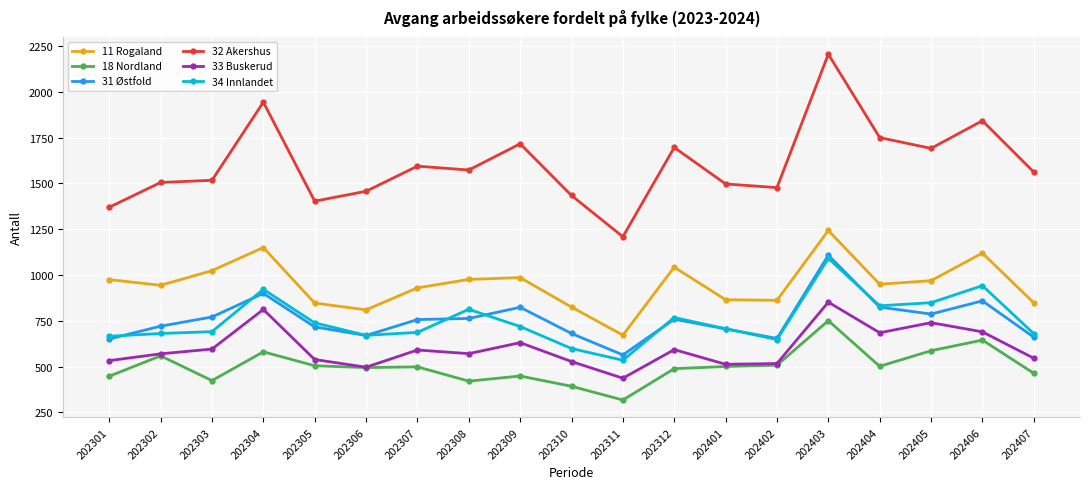

How many categories are shown in the chart?

19